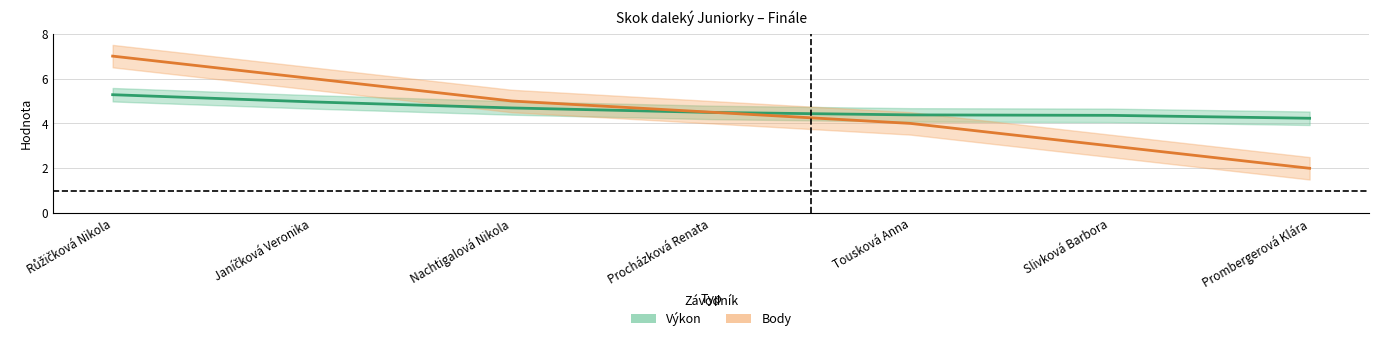

What is the label of the 4th point from the left?

Procházková Renata